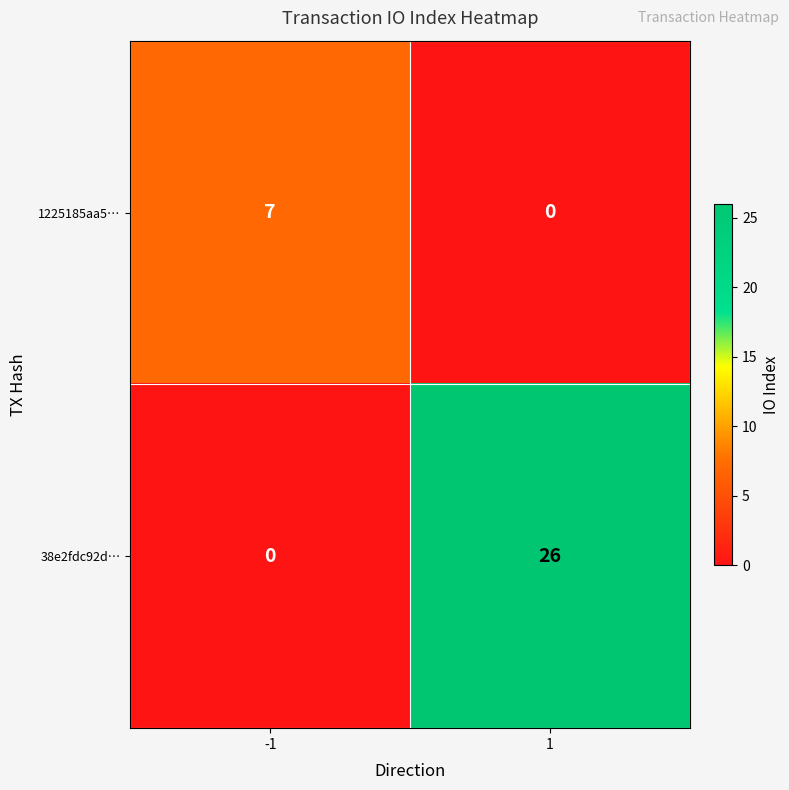

The value of 1225185aa5… at 1 is 0. True or false?

True